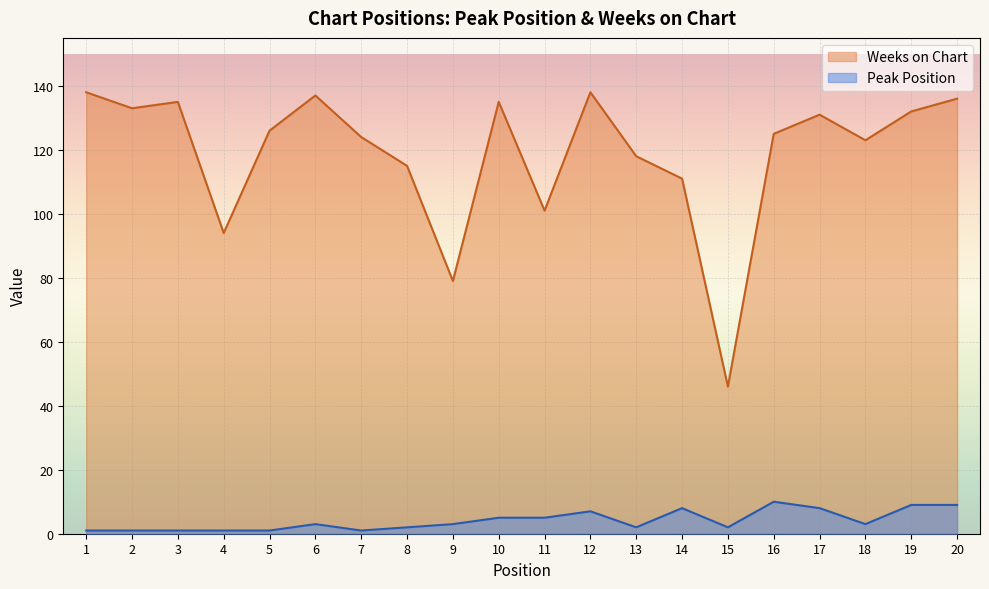

True or false: Peak Position and Weeks on Chart cross at least once.

False